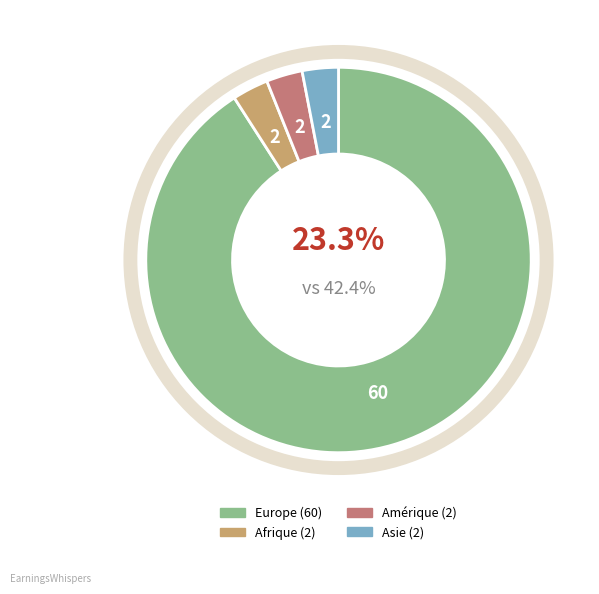

Rank the categories by value from highest to lowest.

Europe, Afrique, Amérique, Asie